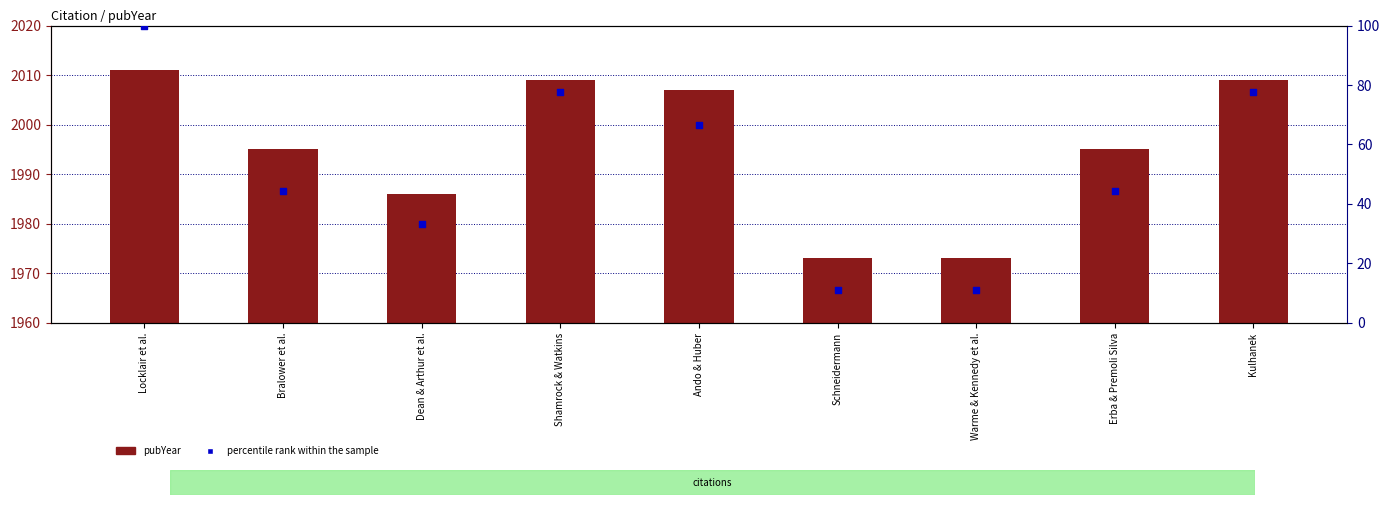

What is the total value across all series at Dean & Arthur et al.?

2019.3